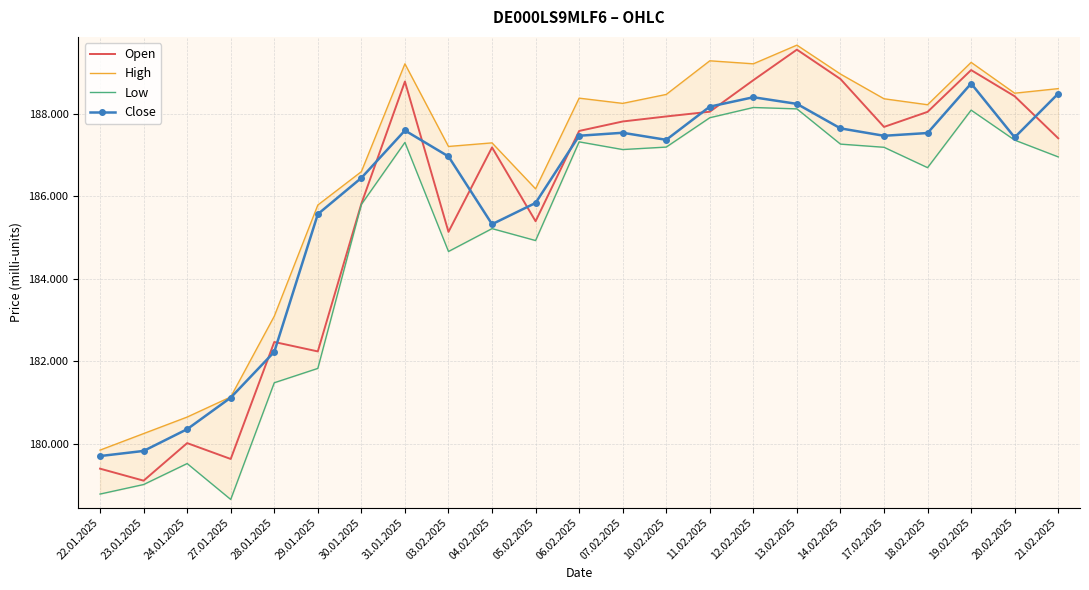

Reading left to right, transcribe all the data shown in this chart.

Open: 22.01.2025=179394	23.01.2025=179103	24.01.2025=180014	27.01.2025=179629	28.01.2025=182467	29.01.2025=182238	30.01.2025=185821	31.01.2025=188785	03.02.2025=185138	04.02.2025=187187	05.02.2025=185396	06.02.2025=187586	07.02.2025=187816	10.02.2025=187938	11.02.2025=188053	12.02.2025=188818	13.02.2025=189559	14.02.2025=188846	17.02.2025=187684	18.02.2025=188049	19.02.2025=189063	20.02.2025=188428	21.02.2025=187409
High: 22.01.2025=179844	23.01.2025=180245	24.01.2025=180646	27.01.2025=181134	28.01.2025=183092	29.01.2025=185789	30.01.2025=186599	31.01.2025=189215	03.02.2025=187210	04.02.2025=187297	05.02.2025=186182	06.02.2025=188382	07.02.2025=188255	10.02.2025=188472	11.02.2025=189288	12.02.2025=189215	13.02.2025=189668	14.02.2025=188967	17.02.2025=188367	18.02.2025=188222	19.02.2025=189250	20.02.2025=188502	21.02.2025=188613
Low: 22.01.2025=178778	23.01.2025=179009	24.01.2025=179518	27.01.2025=178647	28.01.2025=181478	29.01.2025=181826	30.01.2025=185804	31.01.2025=187308	03.02.2025=184662	04.02.2025=185217	05.02.2025=184928	06.02.2025=187322	07.02.2025=187135	10.02.2025=187195	11.02.2025=187907	12.02.2025=188155	13.02.2025=188122	14.02.2025=187267	17.02.2025=187190	18.02.2025=186696	19.02.2025=188091	20.02.2025=187364	21.02.2025=186957
Close: 22.01.2025=179700	23.01.2025=179824	24.01.2025=180352	27.01.2025=181117	28.01.2025=182227	29.01.2025=185568	30.01.2025=186447	31.01.2025=187598	03.02.2025=186968	04.02.2025=185324	05.02.2025=185840	06.02.2025=187470	07.02.2025=187542	10.02.2025=187371	11.02.2025=188176	12.02.2025=188404	13.02.2025=188243	14.02.2025=187649	17.02.2025=187469	18.02.2025=187536	19.02.2025=188737	20.02.2025=187430	21.02.2025=188492